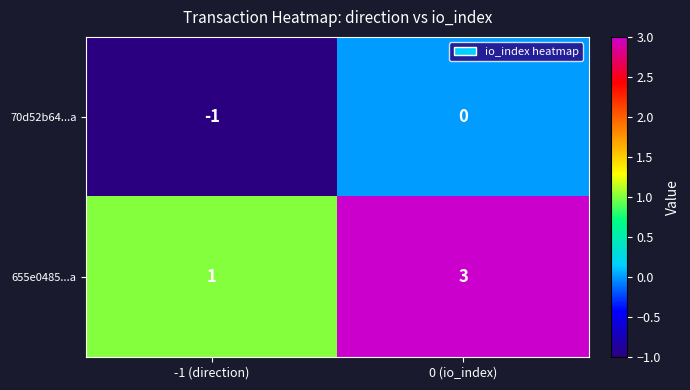

True or false: 655e0485...a has a value of 3 at 0 (io_index).

True